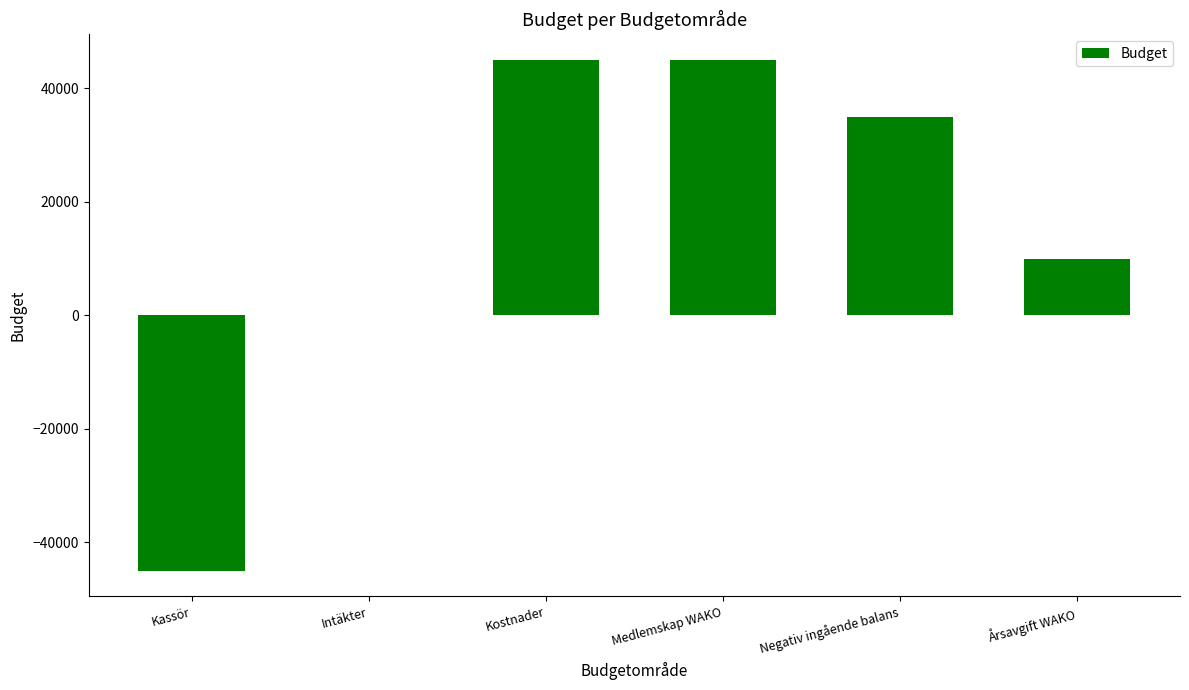

What is the change in value from Kostnader to Årsavgift WAKO?

-35000